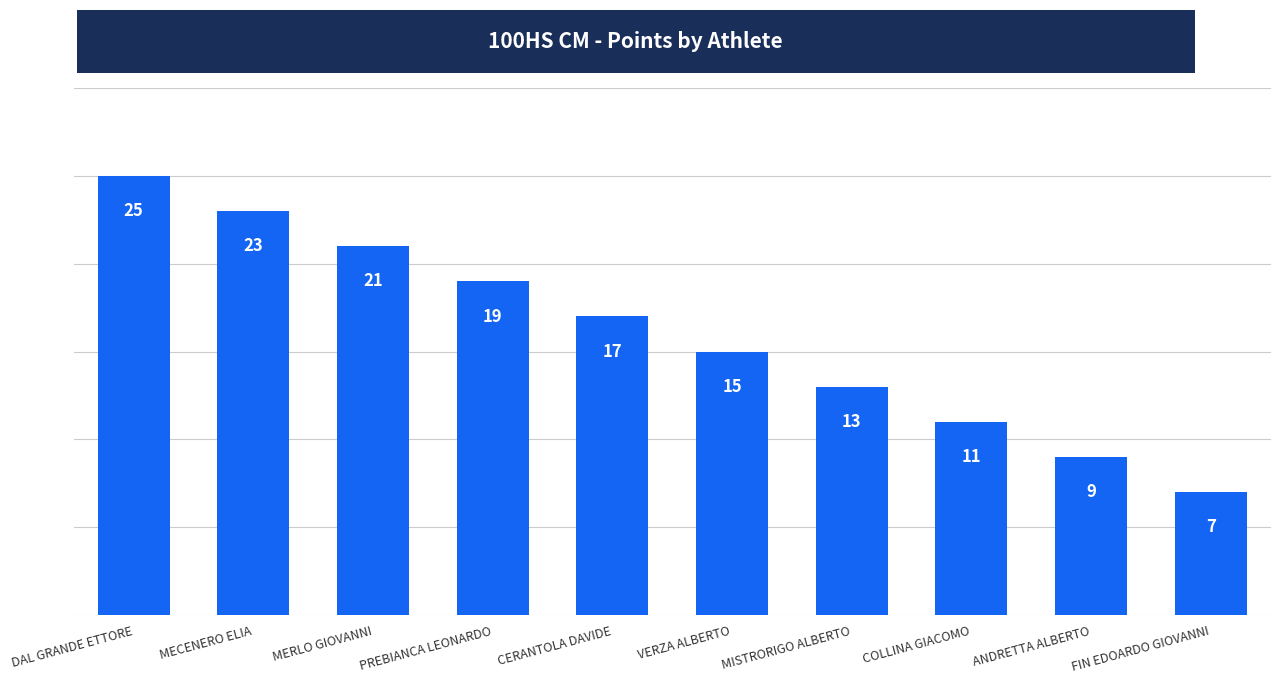

Reading left to right, list all the values displayed in this chart.

25	23	21	19	17	15	13	11	9	7